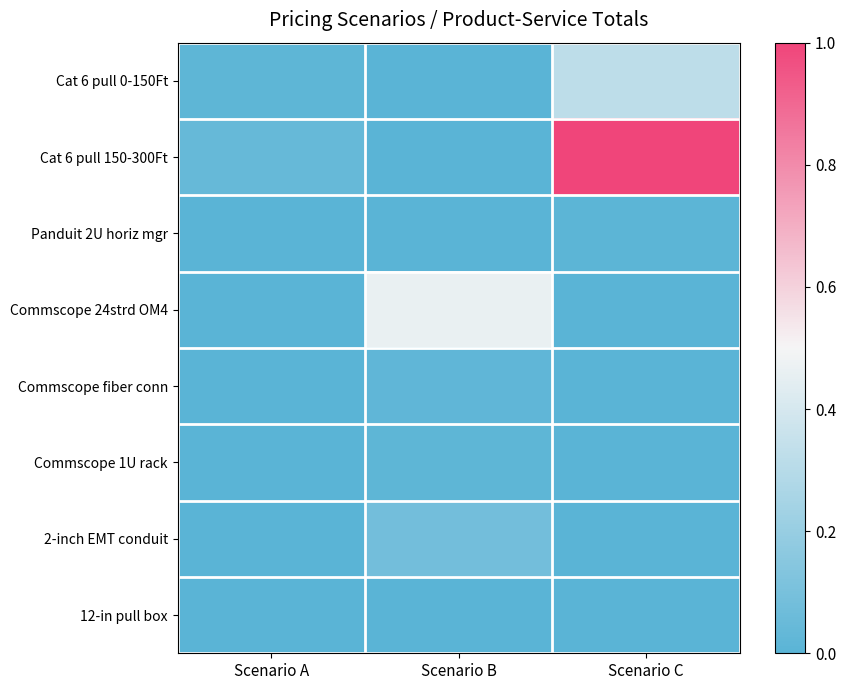

At Scenario C, list the series in order from smallest to largest.

Commscope 24strd OM4, Commscope fiber conn, Commscope 1U rack, 2-inch EMT conduit, 12-in pull box, Panduit 2U horiz mgr, Cat 6 pull 0-150Ft, Cat 6 pull 150-300Ft